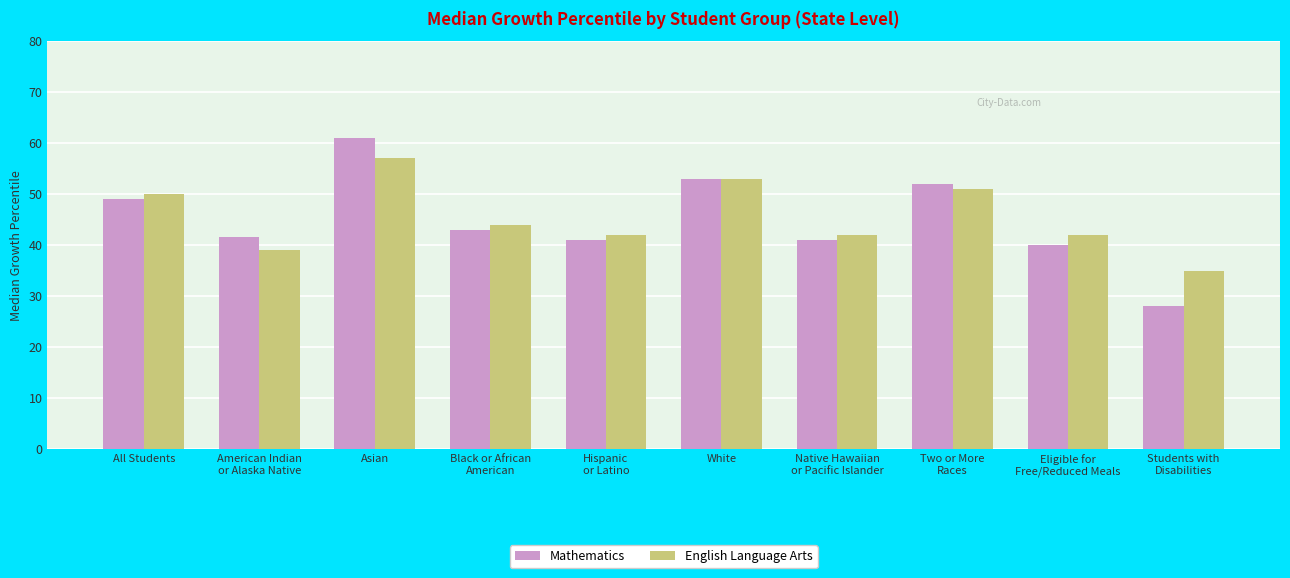

List the series in order of their peak value, highest first.

Mathematics, English Language Arts